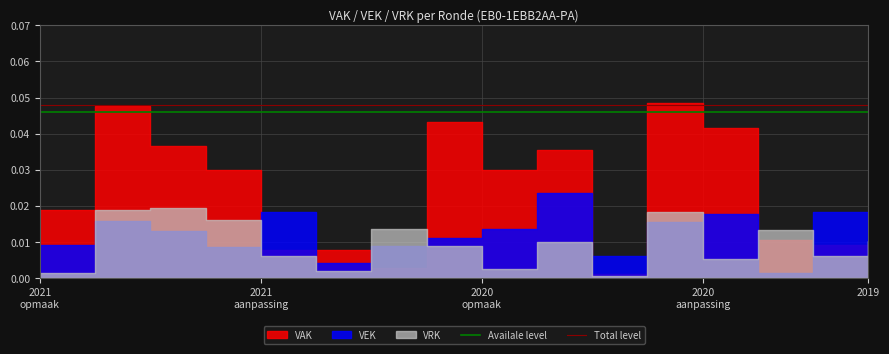

Is it true that Availale level equals 0.0 at 2021
opmaak?

False